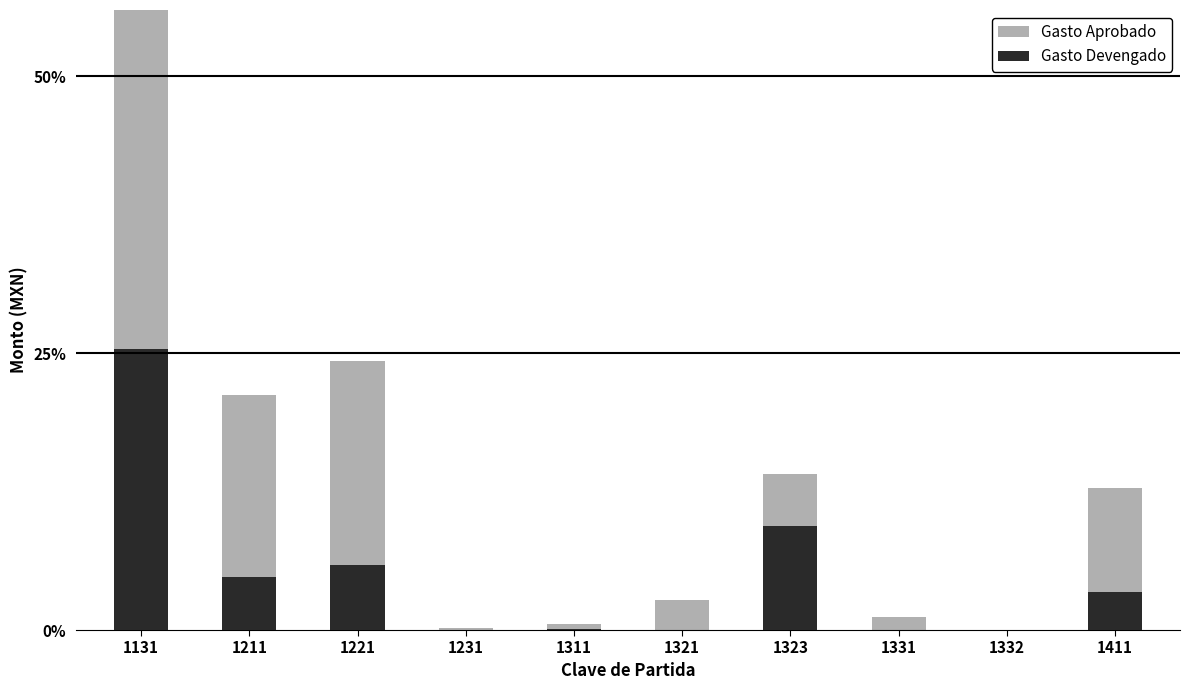

What is the value of the Gasto Aprobado bar at the 10th from the left?

1853588.0